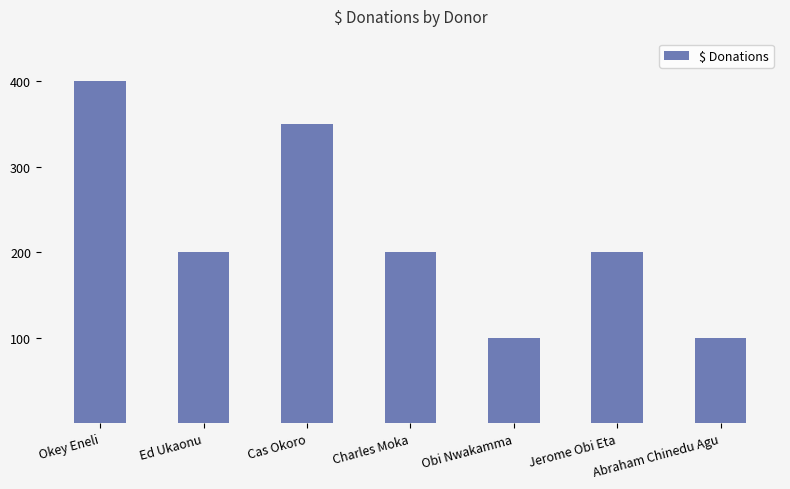

Are the bars grouped side by side (vs. stacked)?

No